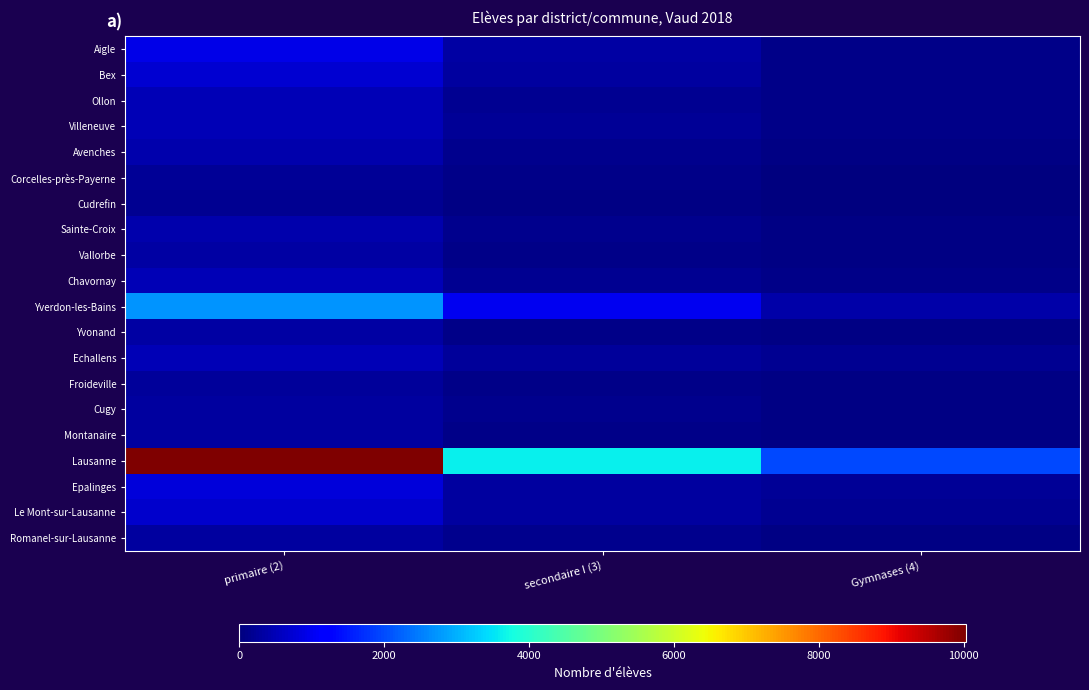

Reading left to right, what are all the values shown in this chart?

Aigle: primaire (2)=910	secondaire I (3)=337	Gymnases (4)=115
Bex: primaire (2)=718	secondaire I (3)=278	Gymnases (4)=87
Ollon: primaire (2)=481	secondaire I (3)=184	Gymnases (4)=95
Villeneuve: primaire (2)=496	secondaire I (3)=200	Gymnases (4)=88
Avenches: primaire (2)=405	secondaire I (3)=141	Gymnases (4)=59
Corcelles-près-Payerne: primaire (2)=218	secondaire I (3)=87	Gymnases (4)=29
Cudrefin: primaire (2)=183	secondaire I (3)=57	Gymnases (4)=20
Sainte-Croix: primaire (2)=401	secondaire I (3)=125	Gymnases (4)=48
Vallorbe: primaire (2)=351	secondaire I (3)=117	Gymnases (4)=42
Chavornay: primaire (2)=480	secondaire I (3)=195	Gymnases (4)=98
Yverdon-les-Bains: primaire (2)=2710	secondaire I (3)=1001	Gymnases (4)=356
Yvonand: primaire (2)=334	secondaire I (3)=105	Gymnases (4)=51
Echallens: primaire (2)=474	secondaire I (3)=252	Gymnases (4)=159
Froideville: primaire (2)=260	secondaire I (3)=115	Gymnases (4)=45
Cugy: primaire (2)=304	secondaire I (3)=125	Gymnases (4)=54
Montanaire: primaire (2)=280	secondaire I (3)=102	Gymnases (4)=47
Lausanne: primaire (2)=10031	secondaire I (3)=3640	Gymnases (4)=1996
Epalinges: primaire (2)=791	secondaire I (3)=307	Gymnases (4)=229
Le Mont-sur-Lausanne: primaire (2)=699	secondaire I (3)=300	Gymnases (4)=165
Romanel-sur-Lausanne: primaire (2)=298	secondaire I (3)=131	Gymnases (4)=63